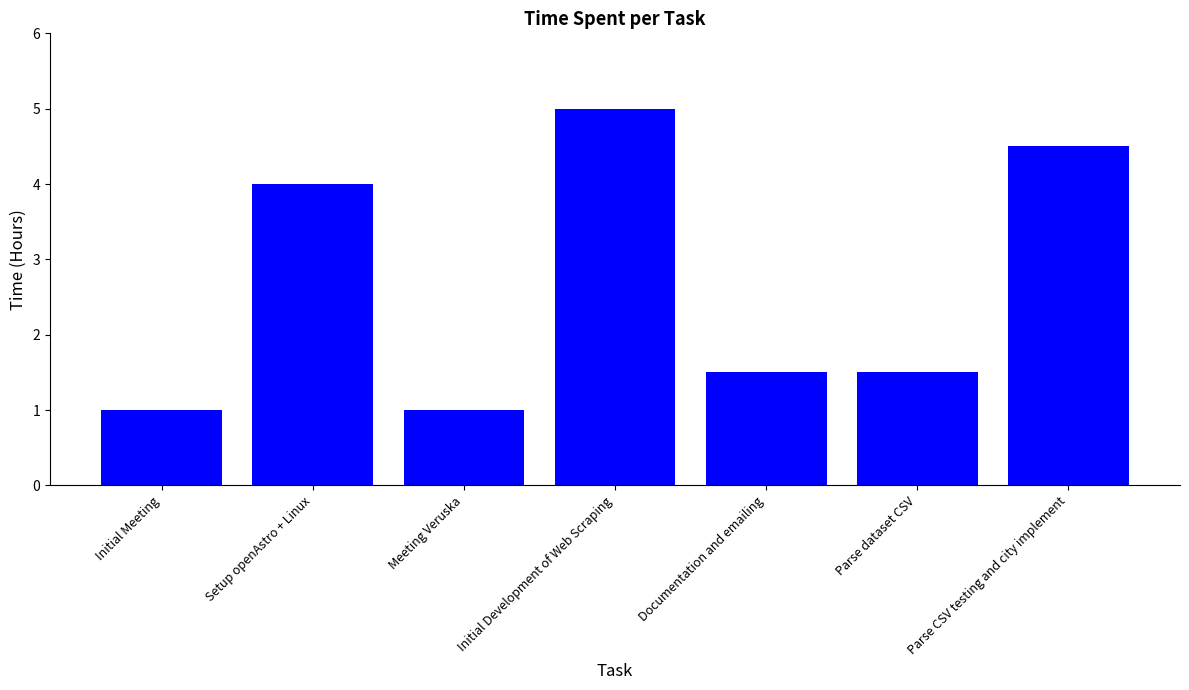

The chart shows a value of 0.2 at Meeting Veruska. True or false?

False